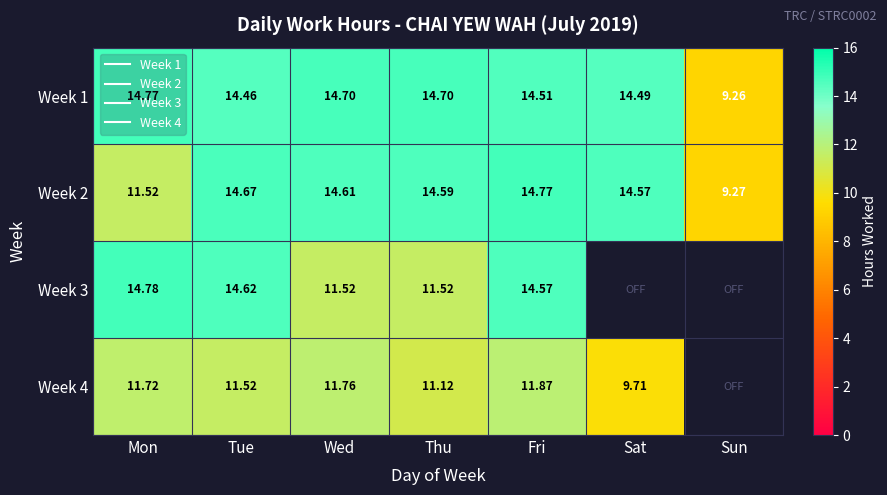

At which label does Week 1 reach its minimum?

Sun